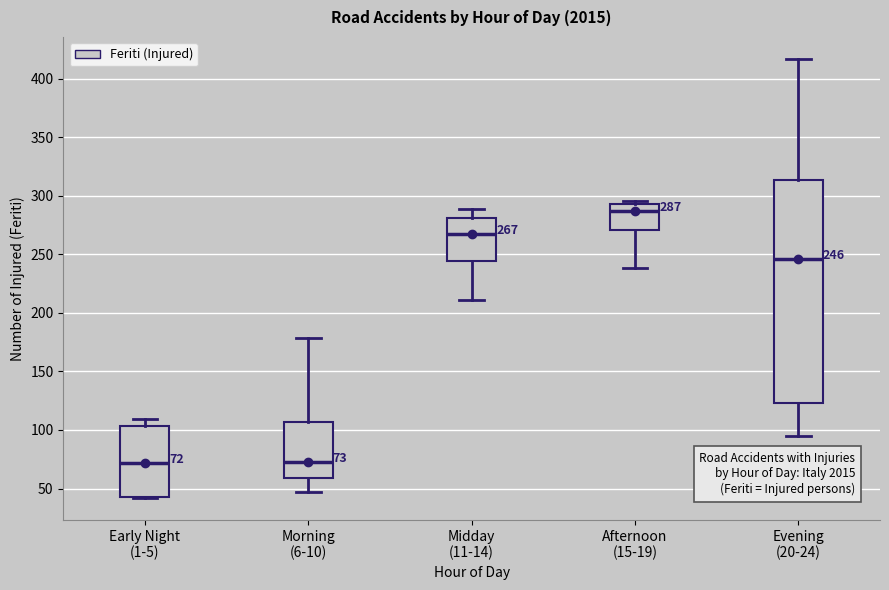

Which box is the tallest, from its lower edge to its upper edge?

Evening (20-24)